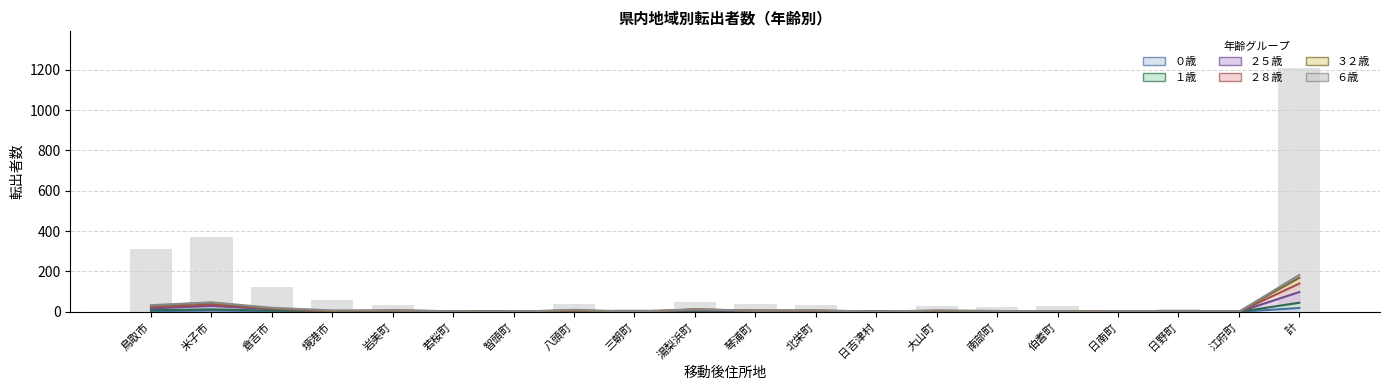

What is the difference between the highest and lowest values at 若桜町?

2